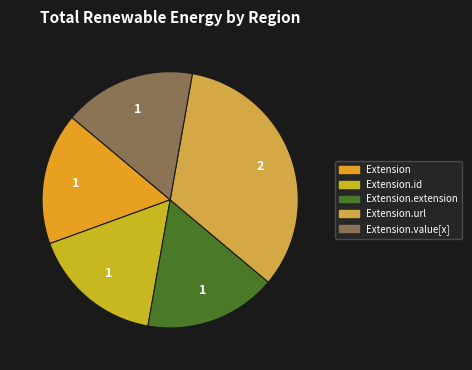

Is there any slice that represents more than half of the pie?

No